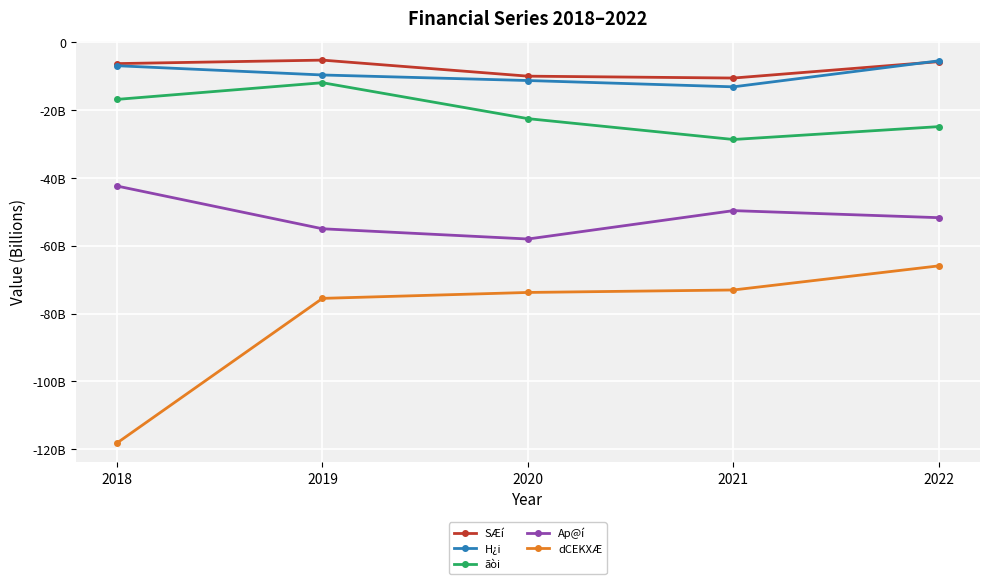

Which category has the lowest value in the SÆí series?

2021